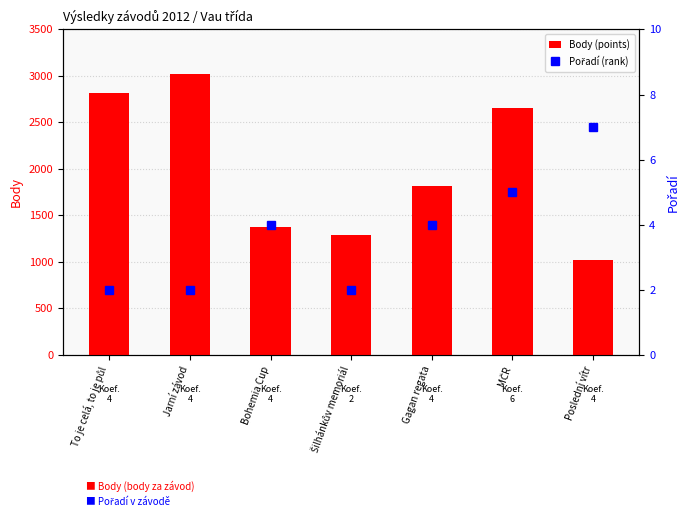

What is the difference between the second highest and minimum values in the Body (points) series?

1788